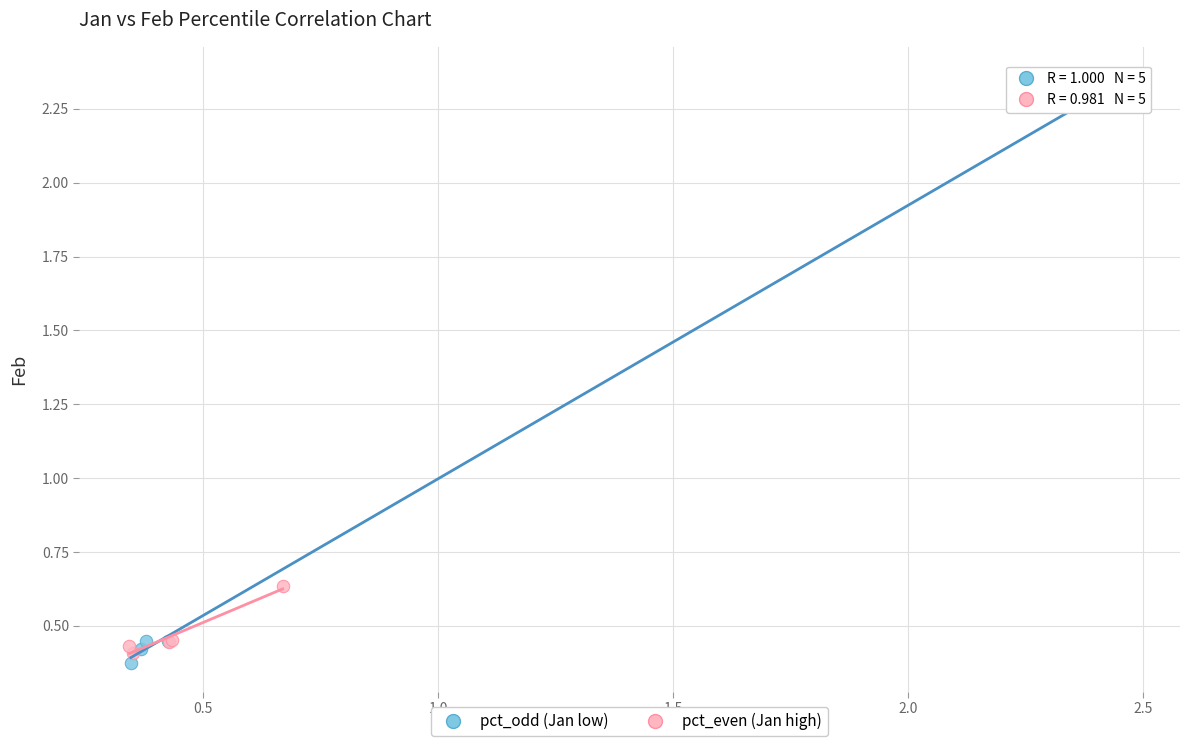

Which series has the largest Y range (max minus min)?

pct_odd (Jan low)